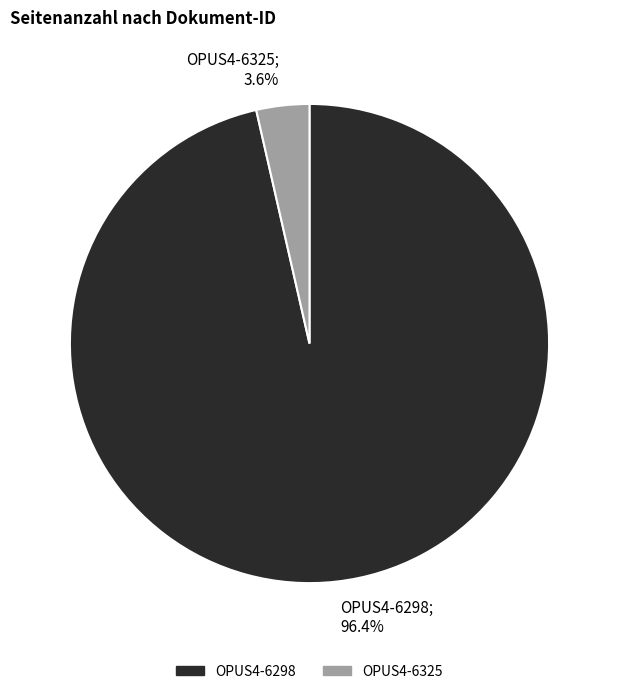

Rank the categories by value from highest to lowest.

OPUS4-6298, OPUS4-6325